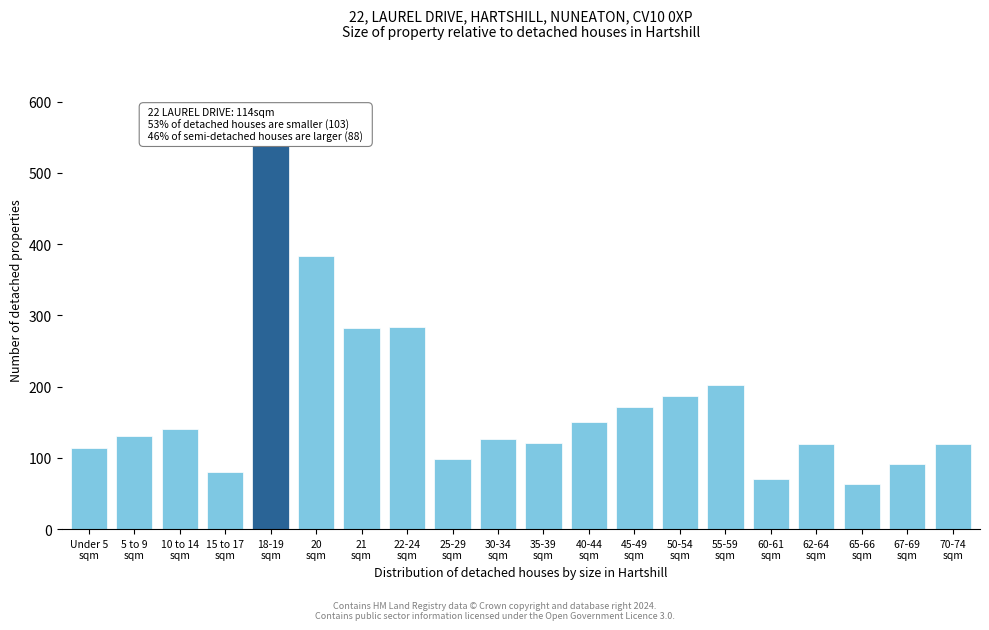

What is the value of the 13th bar from the left?

171